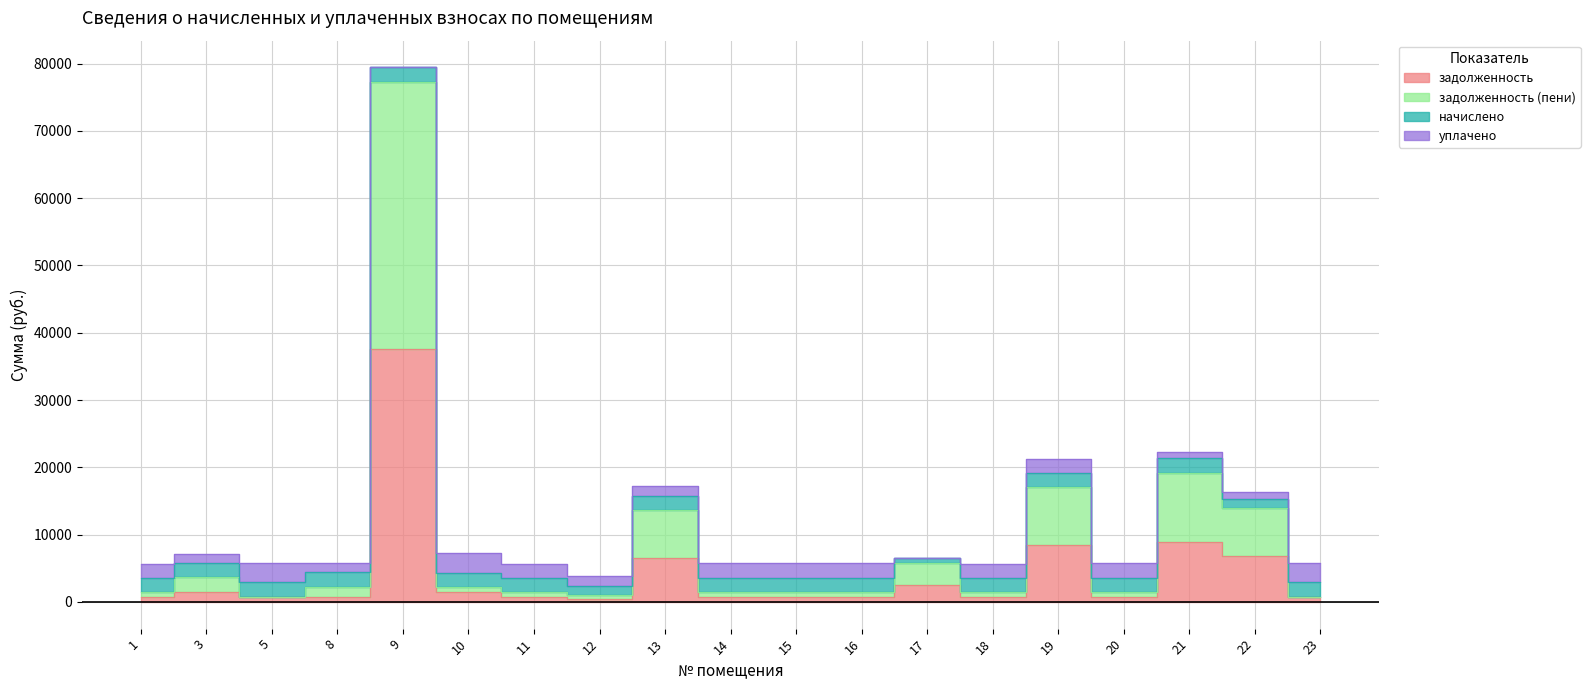

Is the value of задолженность (пени) at 17 greater than the value of задолженность at 20?

Yes